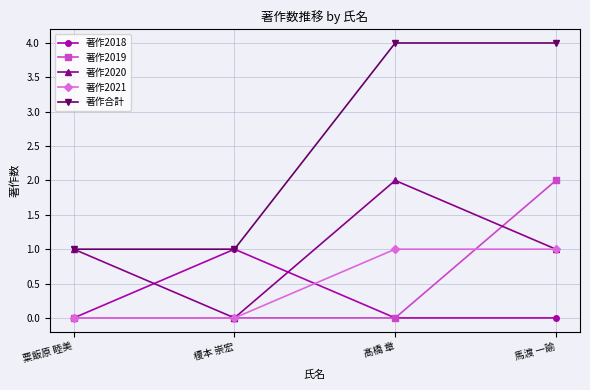

What is the highest value of the 著作2018 series?

1